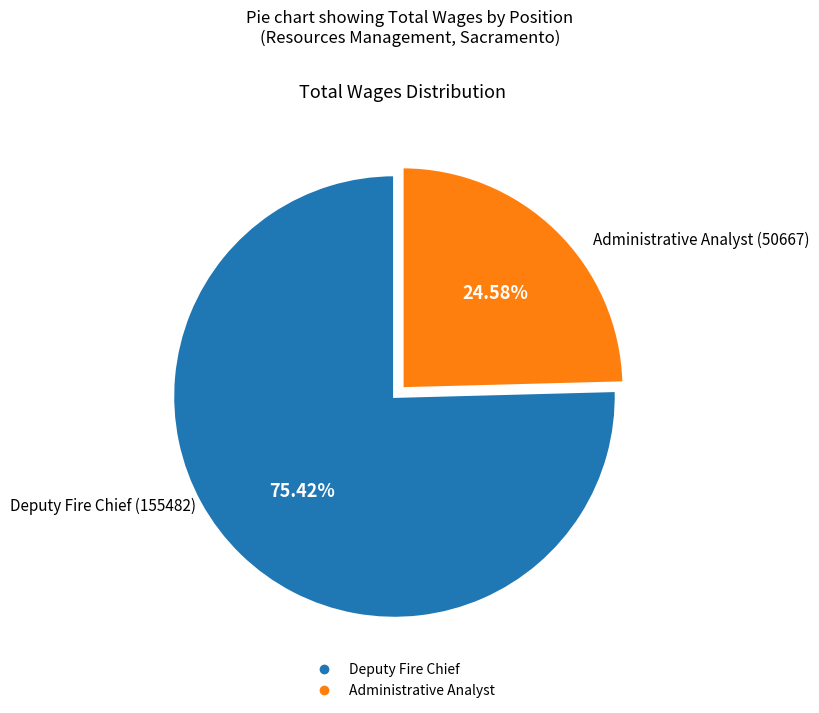

Combined, do Deputy Fire Chief and Administrative Analyst account for over 50%?

Yes